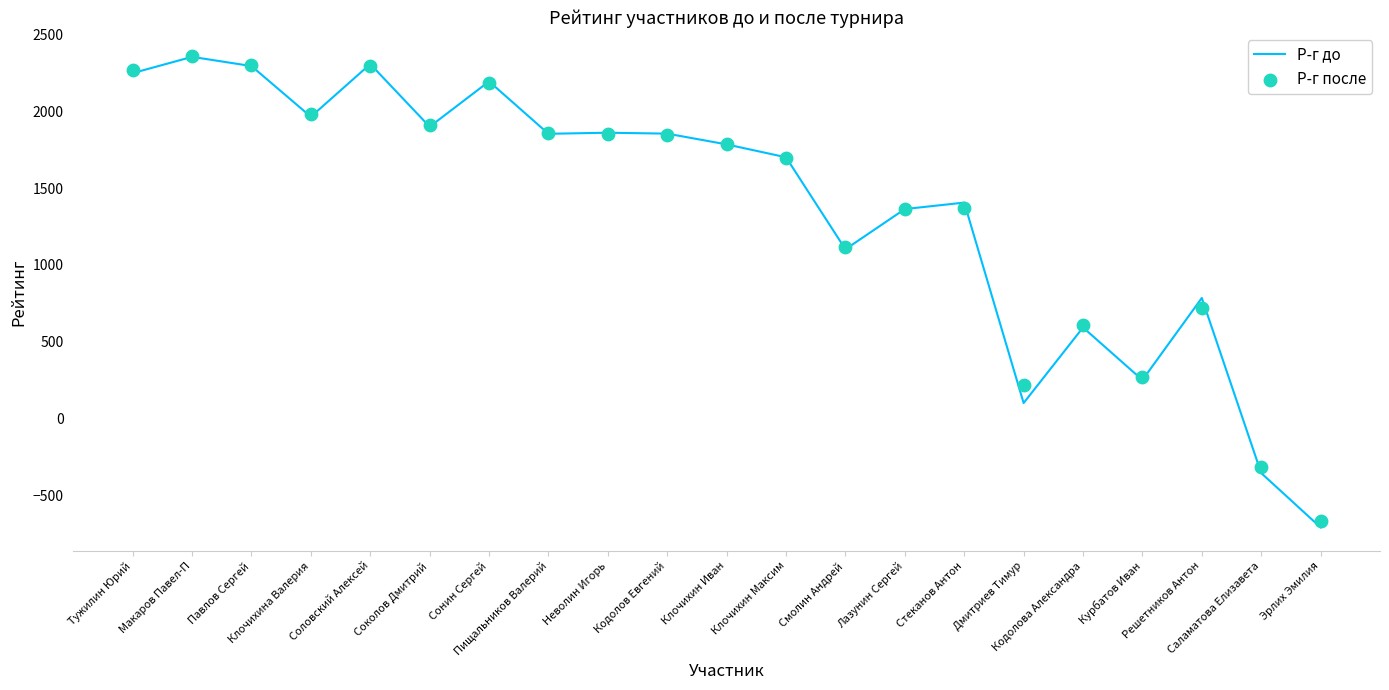

Is the value of Р-г после at Кодолов Евгений greater than the value of Р-г до at Павлов Сергей?

No